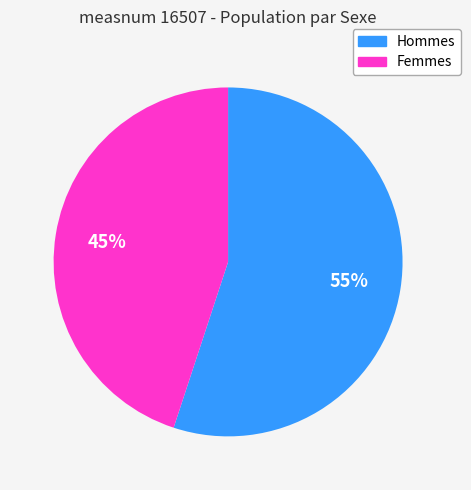

To the nearest percent, what is the difference between the largest and smallest slice percentages?

10%